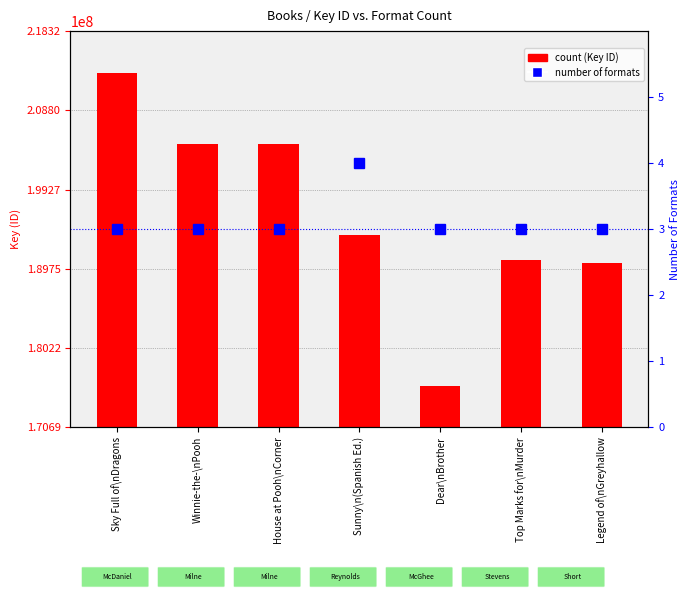

What is the highest value of the count series?

213323246